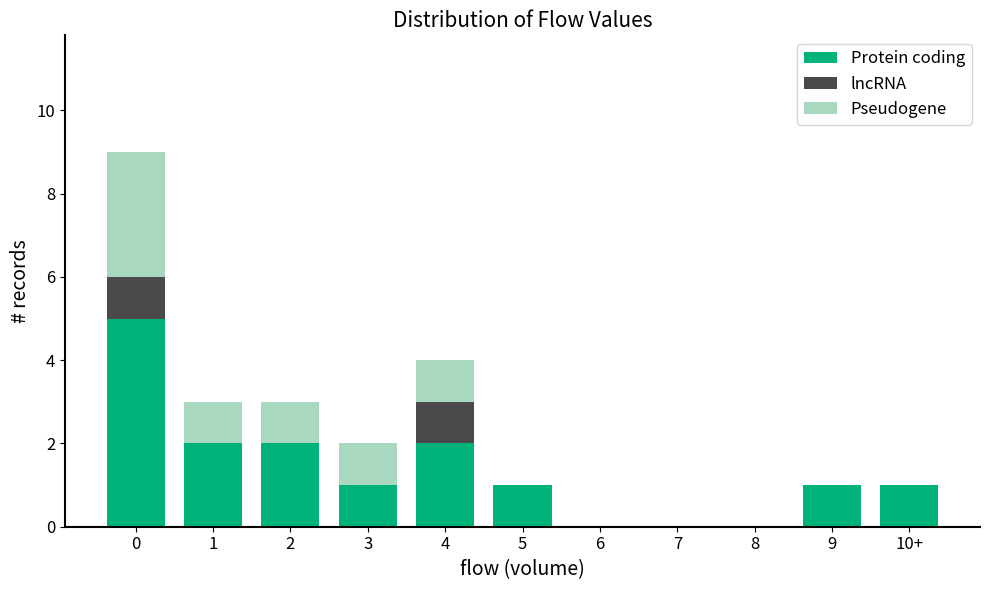

What is the sum of all Protein coding values?

15